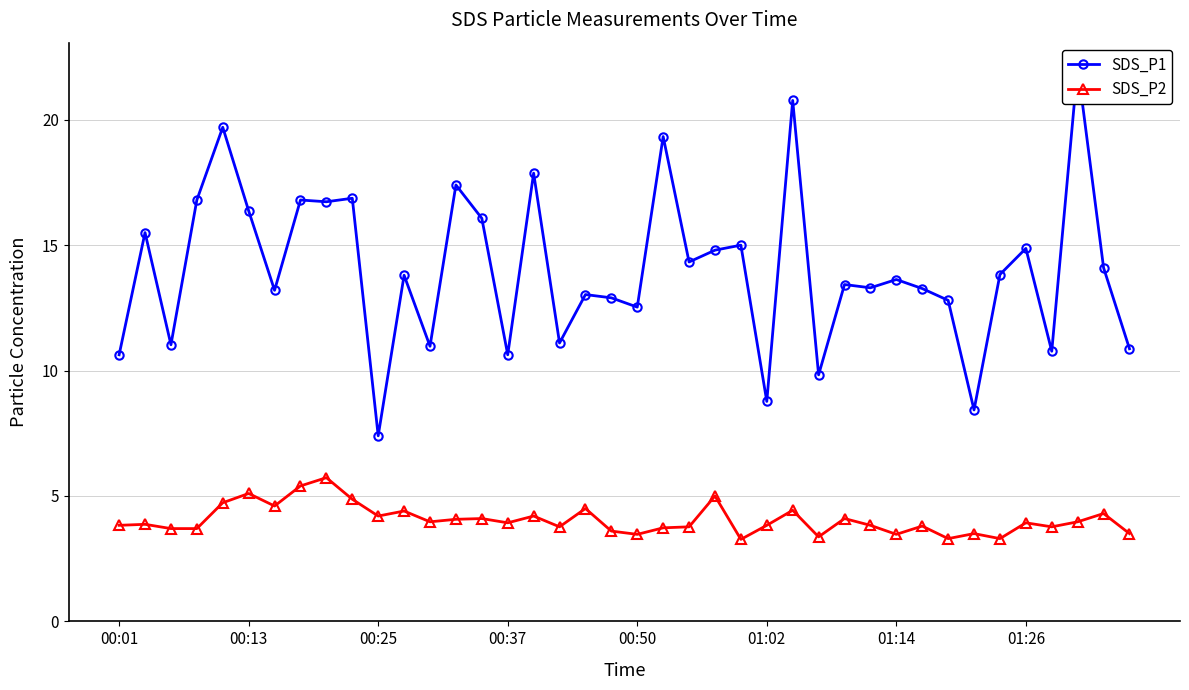

What is the difference between the maximum and second lowest values in the SDS_P2 series?

2.4